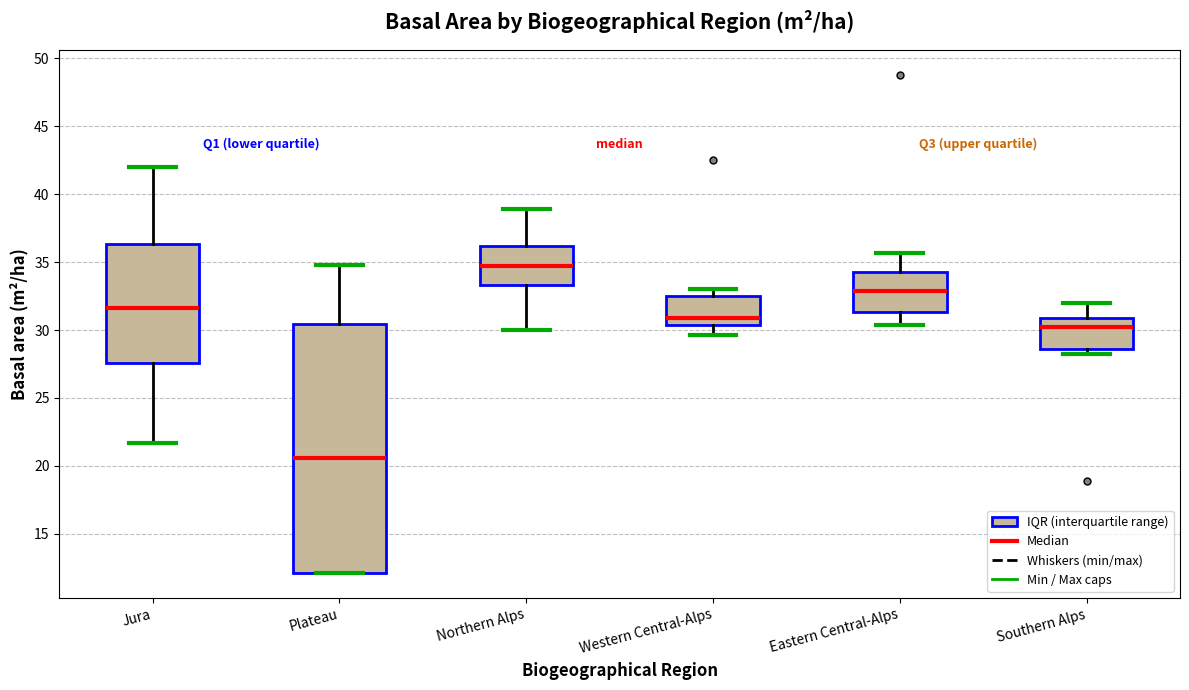

Reading left to right, transcribe this box plot: for each box, give where its median line is, the range the box spans, and where its two whiskers end, as read against the y-axis. The values are not printed on the chart, so give them approximately, as read against the axis.

Jura: median 31.5, box 27.5 to 36.5, whiskers 21.5 to 42.0
Plateau: median 20.5, box 12.0 to 30.5, whiskers 12.0 to 35.0
Northern Alps: median 34.5, box 33.5 to 36.0, whiskers 30.0 to 39.0
Western Central-Alps: median 31.0, box 30.5 to 32.5, whiskers 29.5 to 33.0
Eastern Central-Alps: median 33.0, box 31.5 to 34.5, whiskers 30.5 to 35.5
Southern Alps: median 30.5, box 28.5 to 31.0, whiskers 28.0 to 32.0